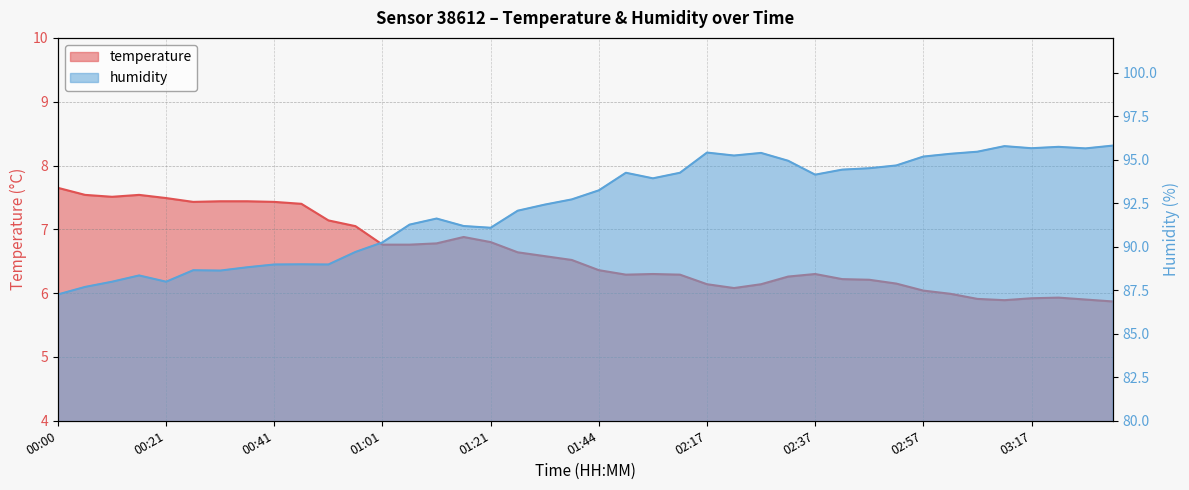

Rank the series by their average value, from lowest to highest.

temperature, humidity